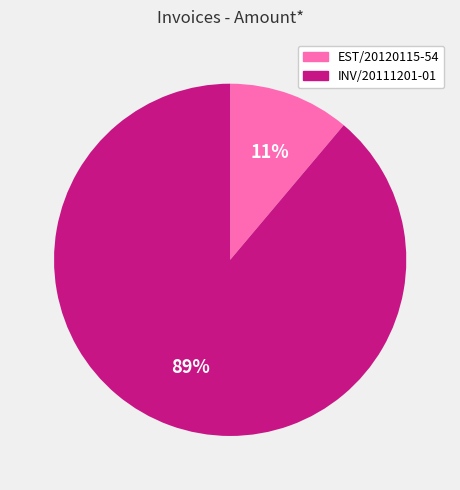

Which has a higher value, EST/20120115-54 or INV/20111201-01?

INV/20111201-01